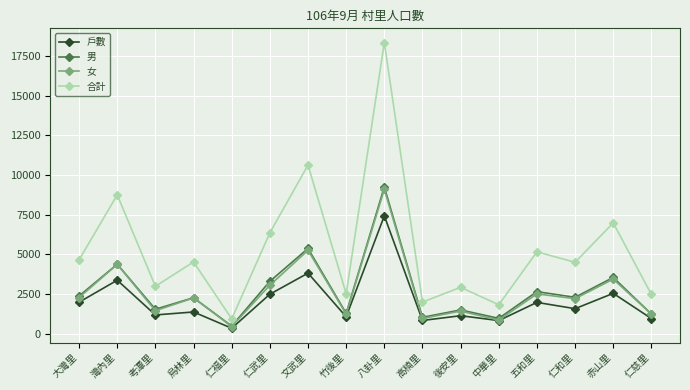

True or false: 男 and 合計 intersect in this chart.

False